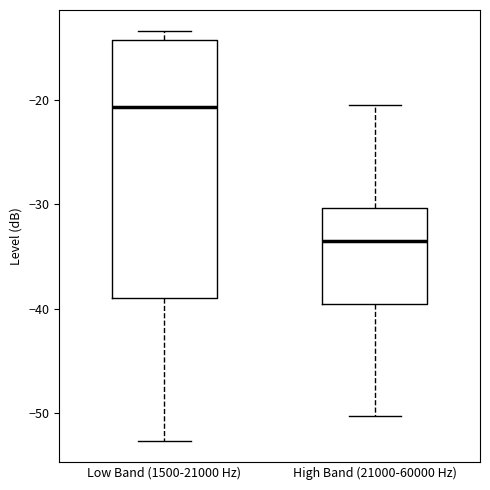

Comparing the boxes themselves (not the whiskers), which one is the tallest?

Low Band (1500-21000 Hz)